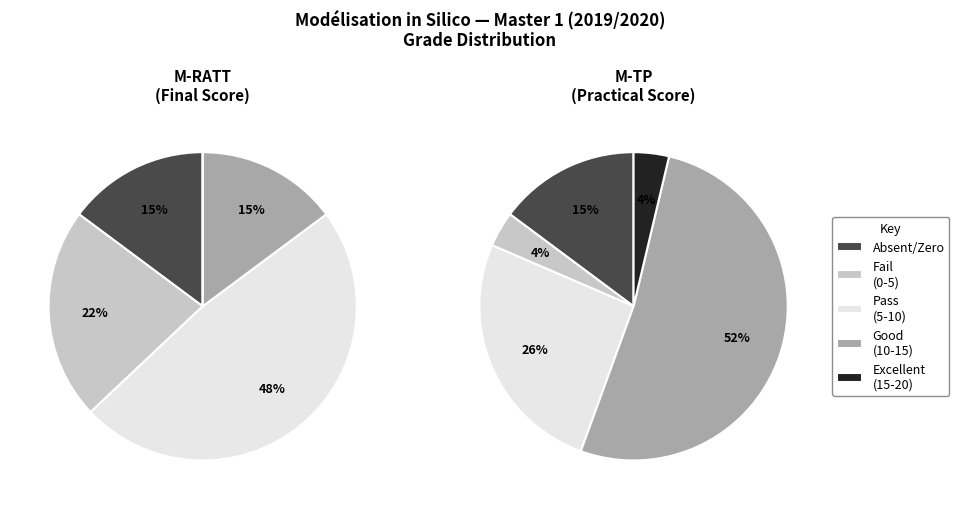

How much of the chart is everything except 10?

94.7%